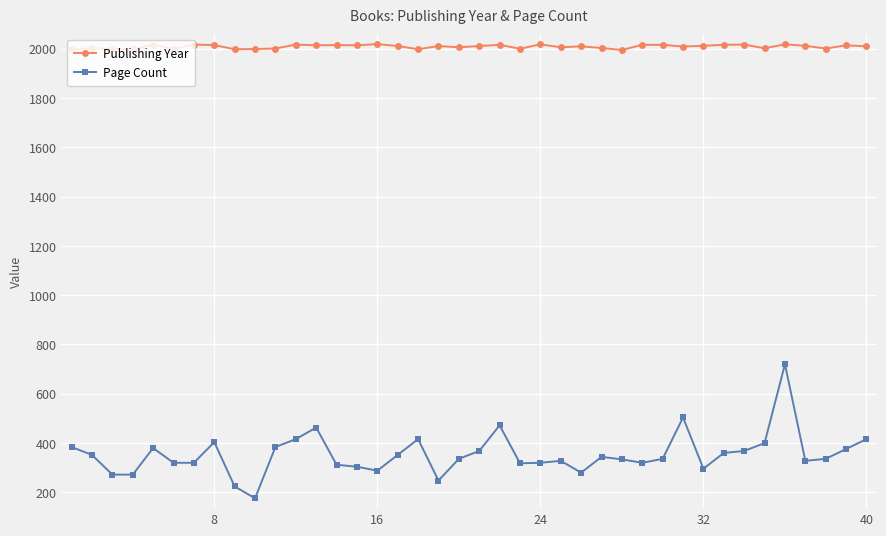

List the series in order of their peak value, highest first.

Publishing Year, Page Count